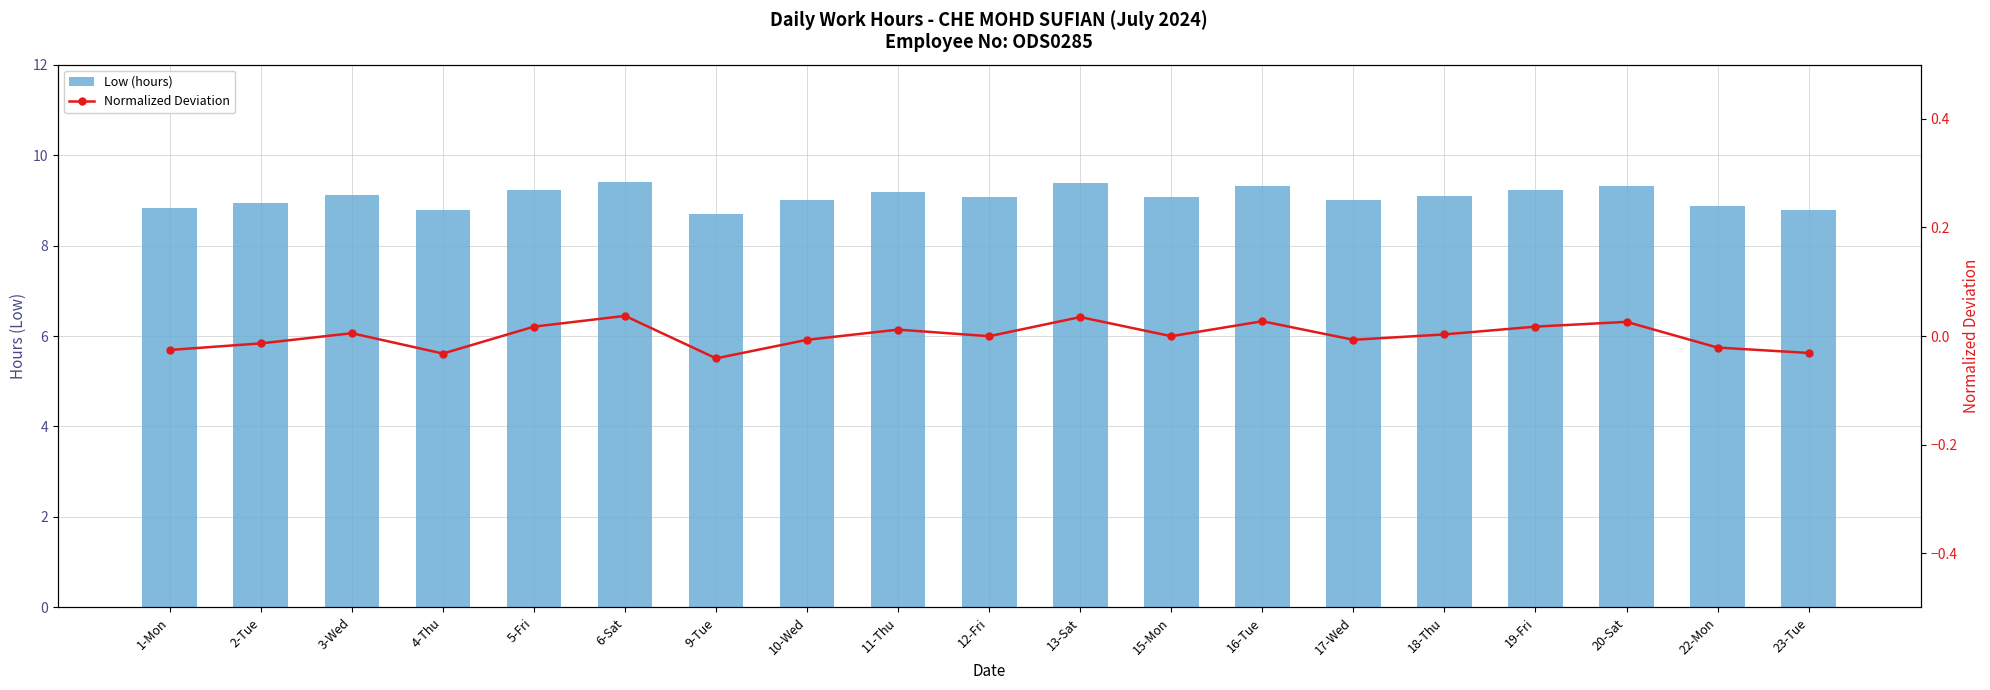

At which label does Low (hours) reach its minimum?

9-Tue